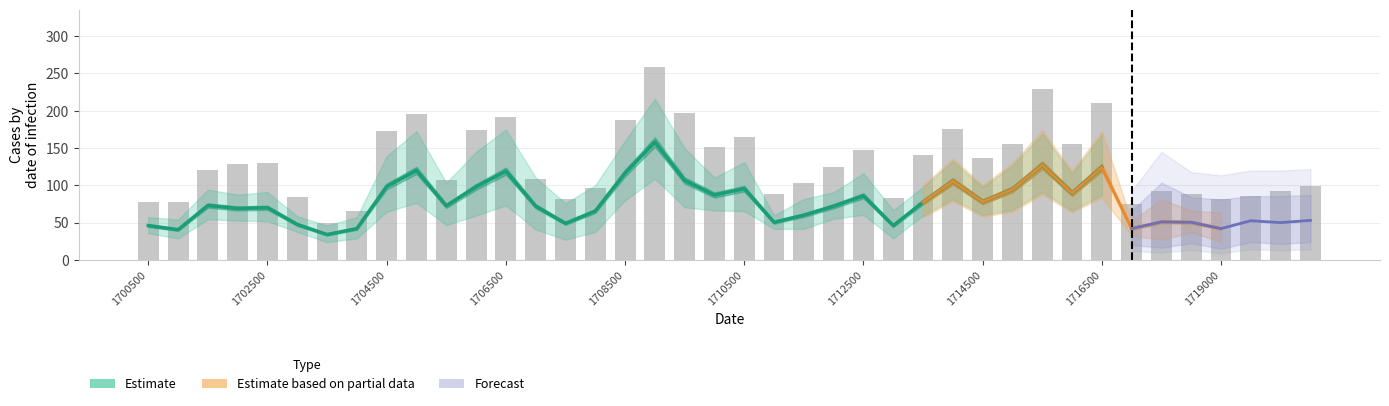

Reading right to left, what are all the values shown in this chart?

99	93	86	81	88	93	75	210	156	229	155	136	176	141	83	147	125	103	89	165	152	197	258	187	97	82	108	192	174	107	196	173	66	50	85	130	129	121	78	78